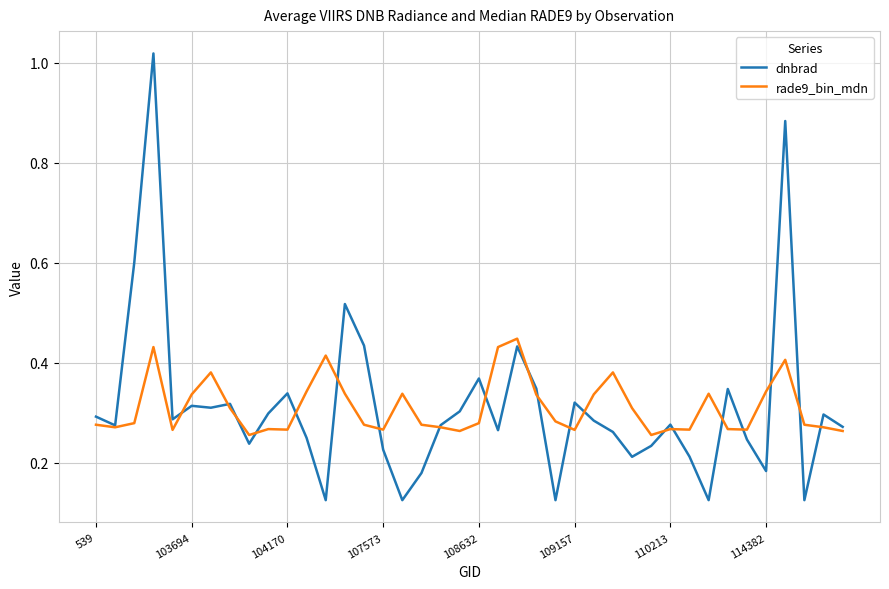

Rank the series by their maximum value, from highest to lowest.

dnbrad, rade9_bin_mdn